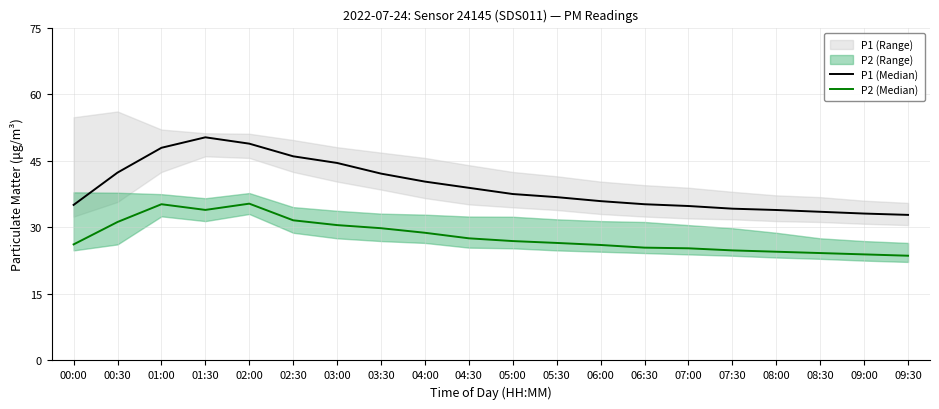

How many interior local peaks does the P1 (Median) series have?

1